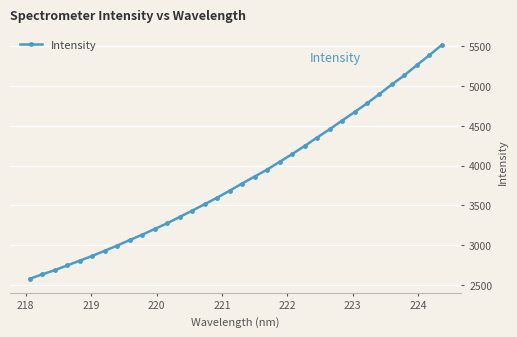

What is the value of the 25th point from the left?

4455.9